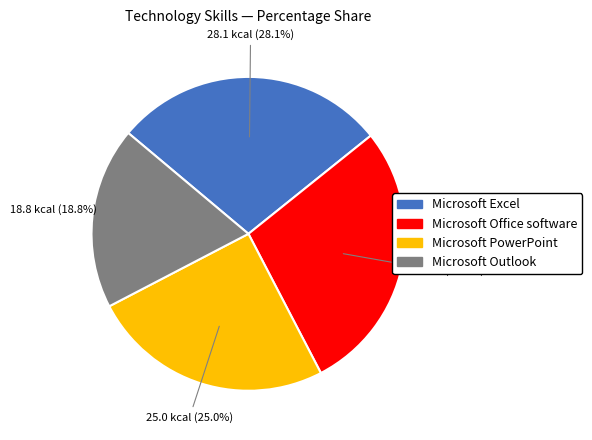

Is there a majority slice in this chart?

No